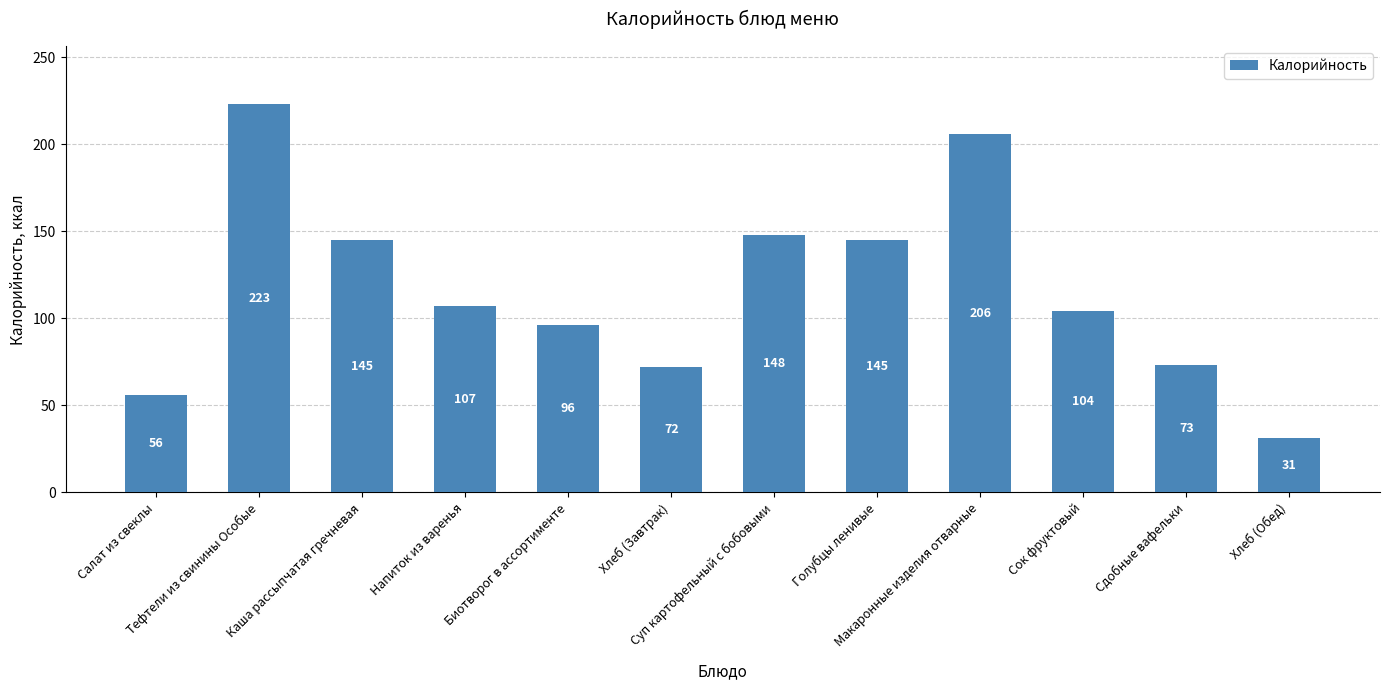

What is the value of the 6th bar from the left?

72